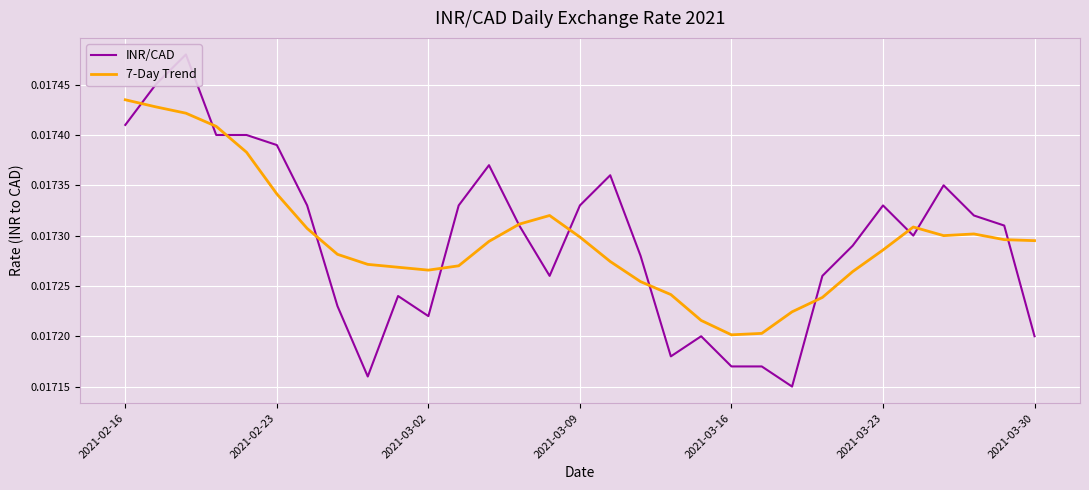

Is the value of INR/CAD at 20 greater than the value of 7-Day Trend at 24?

No